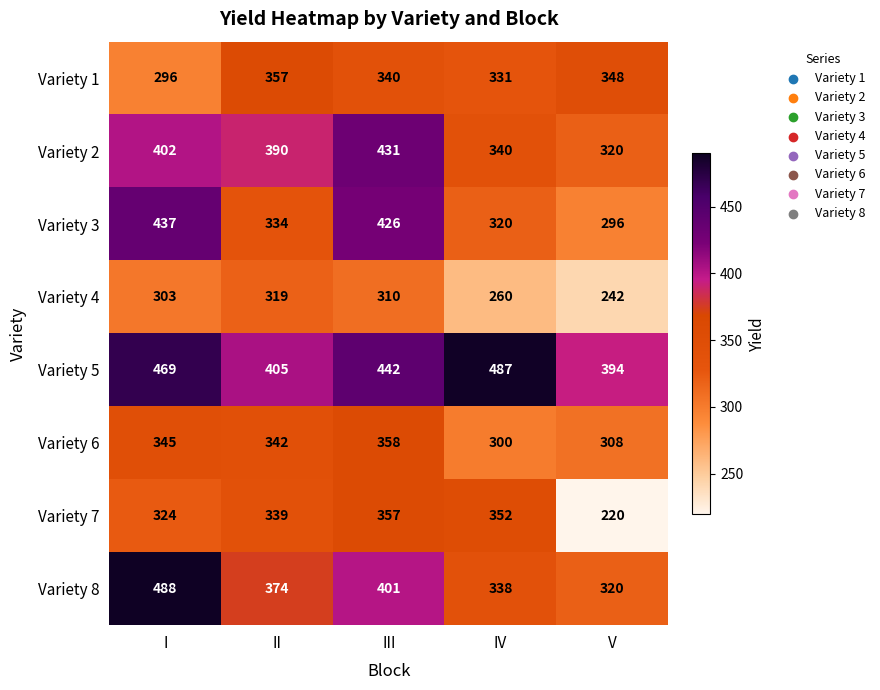

What is the difference between the Variety 8 values at V and III?

81